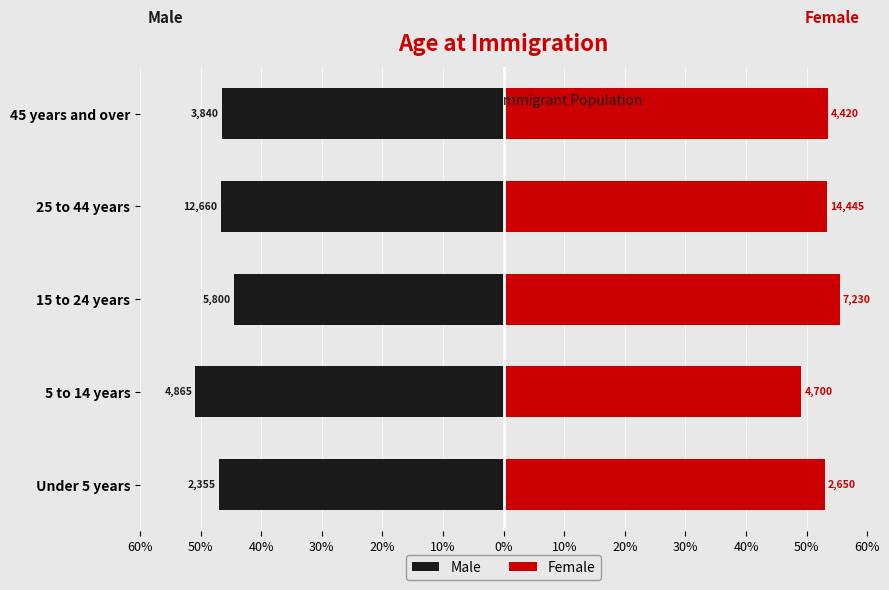

How many bars are there in total?

10